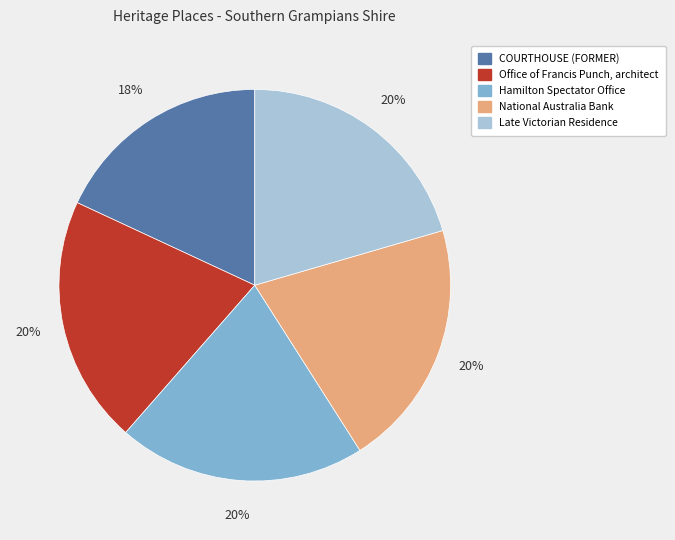

What is the smallest slice in the pie chart?

COURTHOUSE (FORMER)